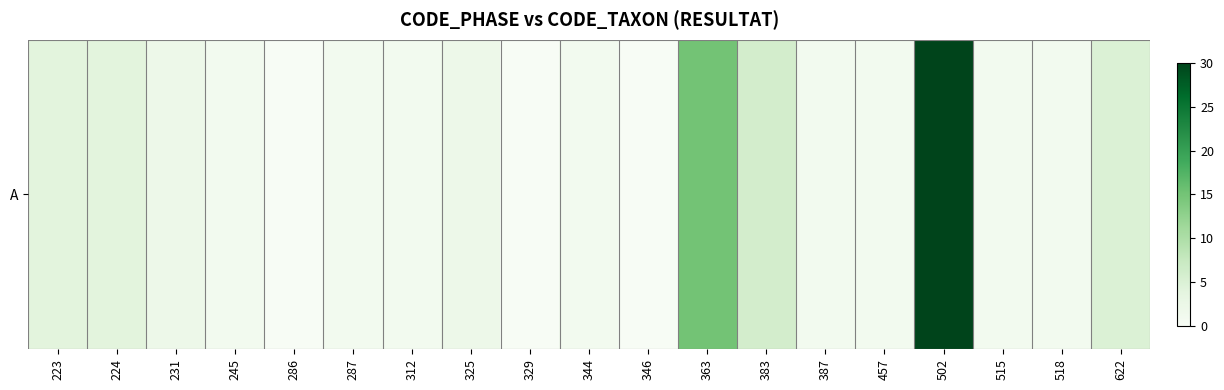

What is the sum of the values at 224 and 344?

5